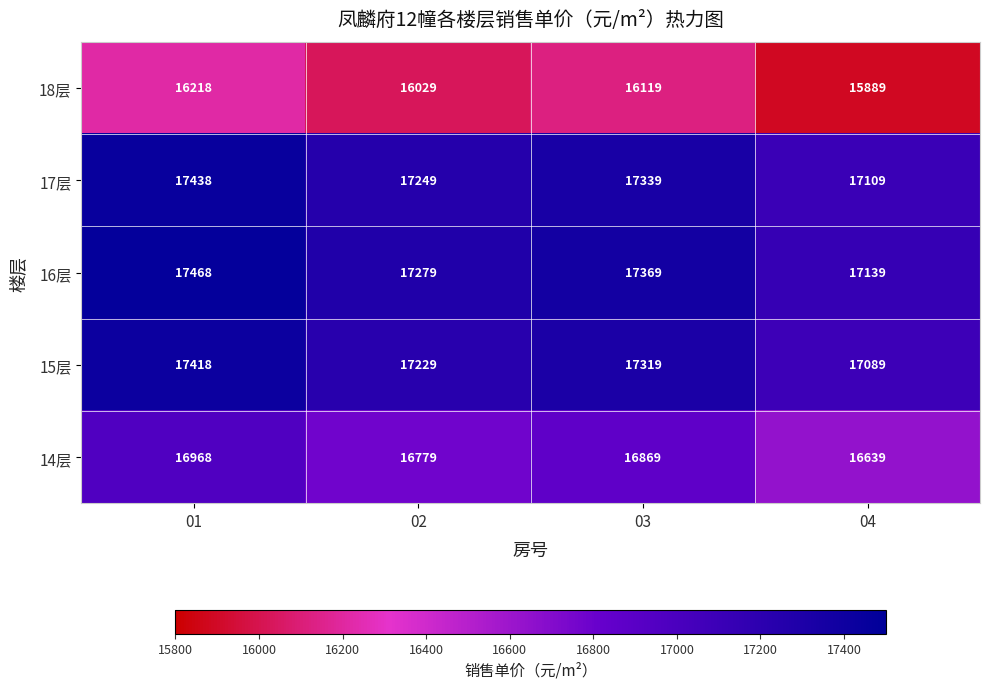

What is the spread (max minus min) of values at 04?

1250